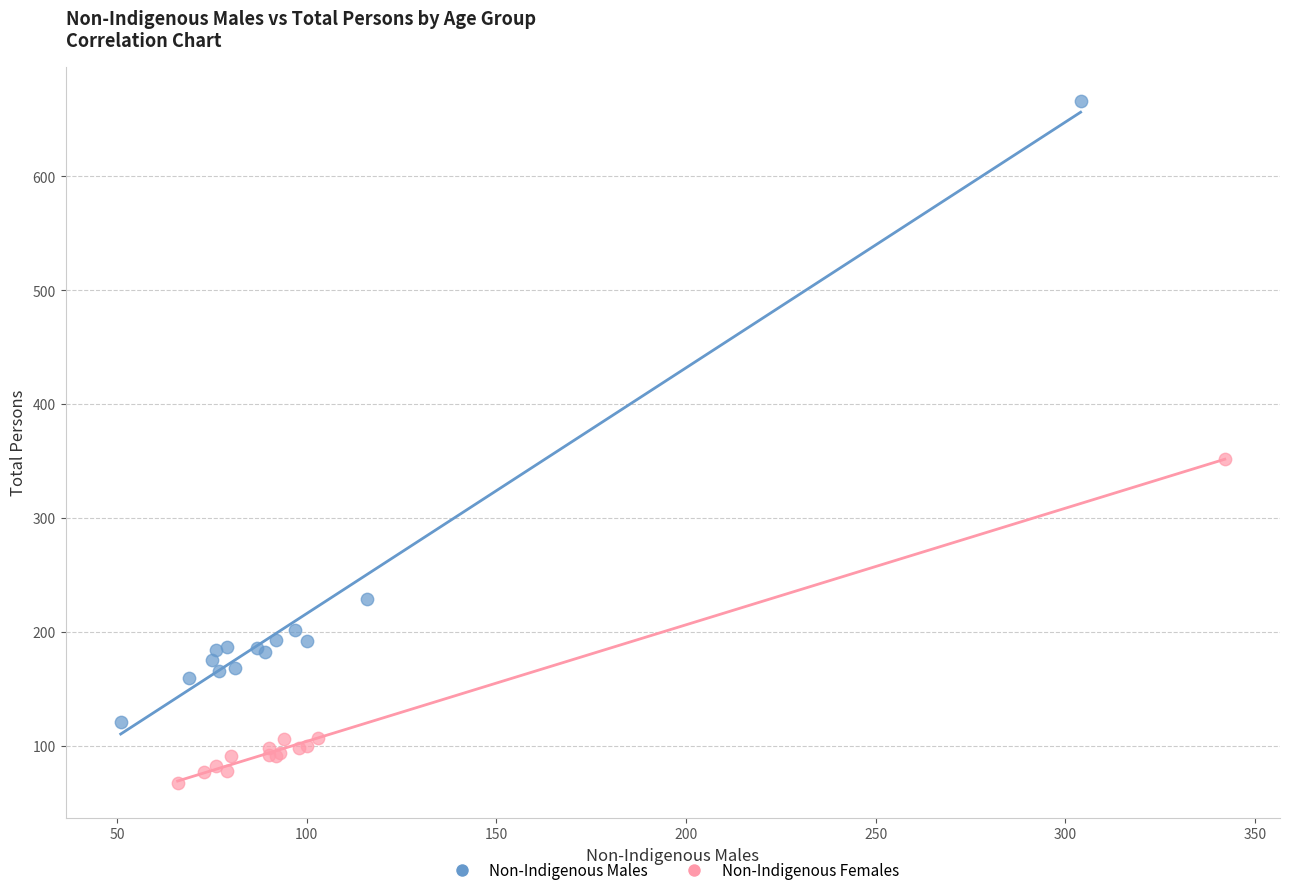

Which series reaches the maximum Y coordinate?

Non-Indigenous Males